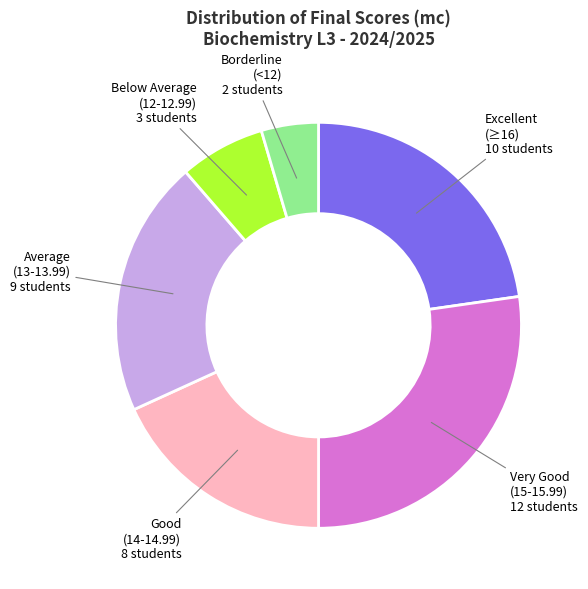

Combined, do Borderline (<12) and Below Average (12-12.99) account for over 50%?

No